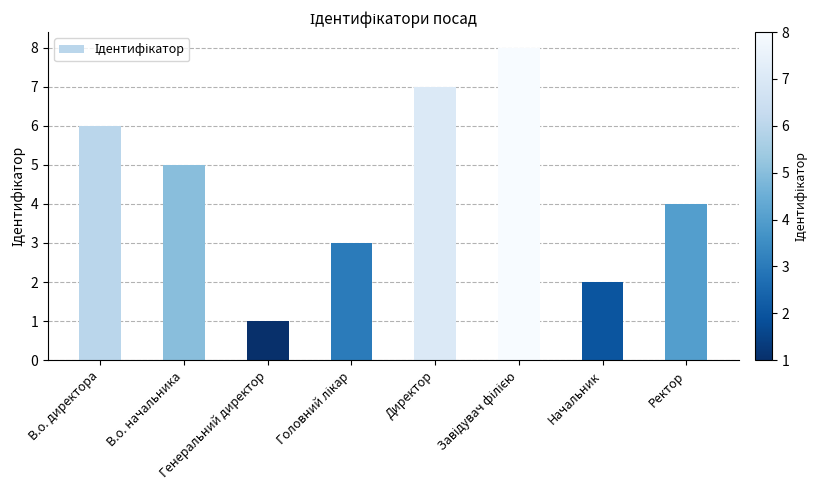

Reading left to right, transcribe all the data shown in this chart.

6	5	1	3	7	8	2	4